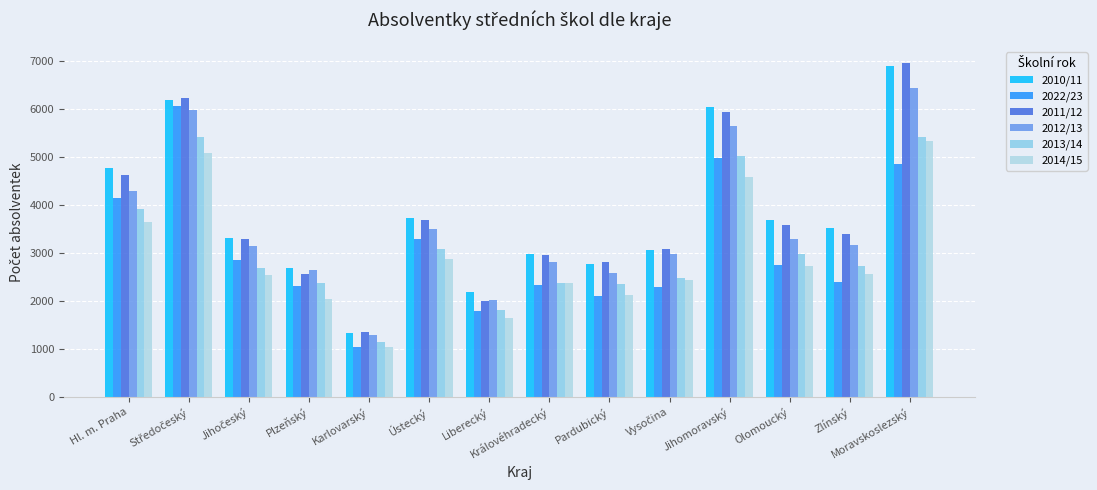

What is the difference between the second highest and second lowest values in the 2011/12 series?

4238